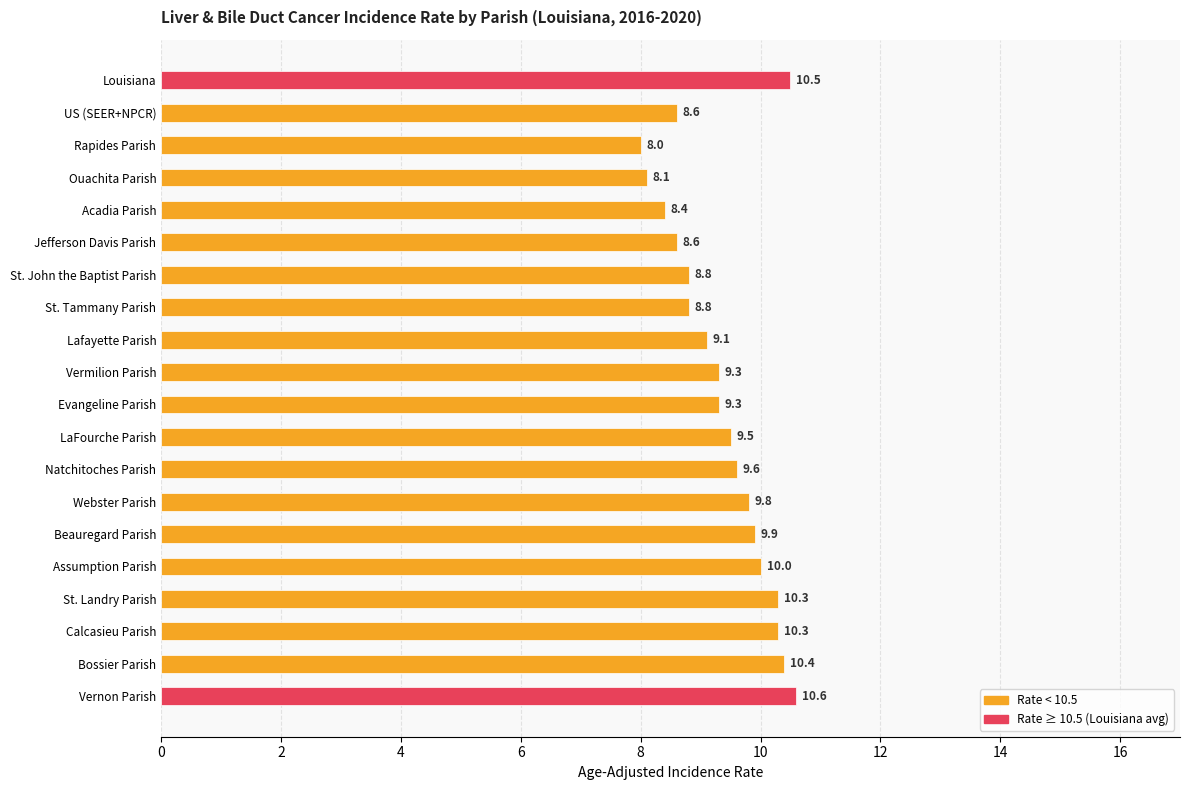

What is the maximum value shown in the chart?

10.6